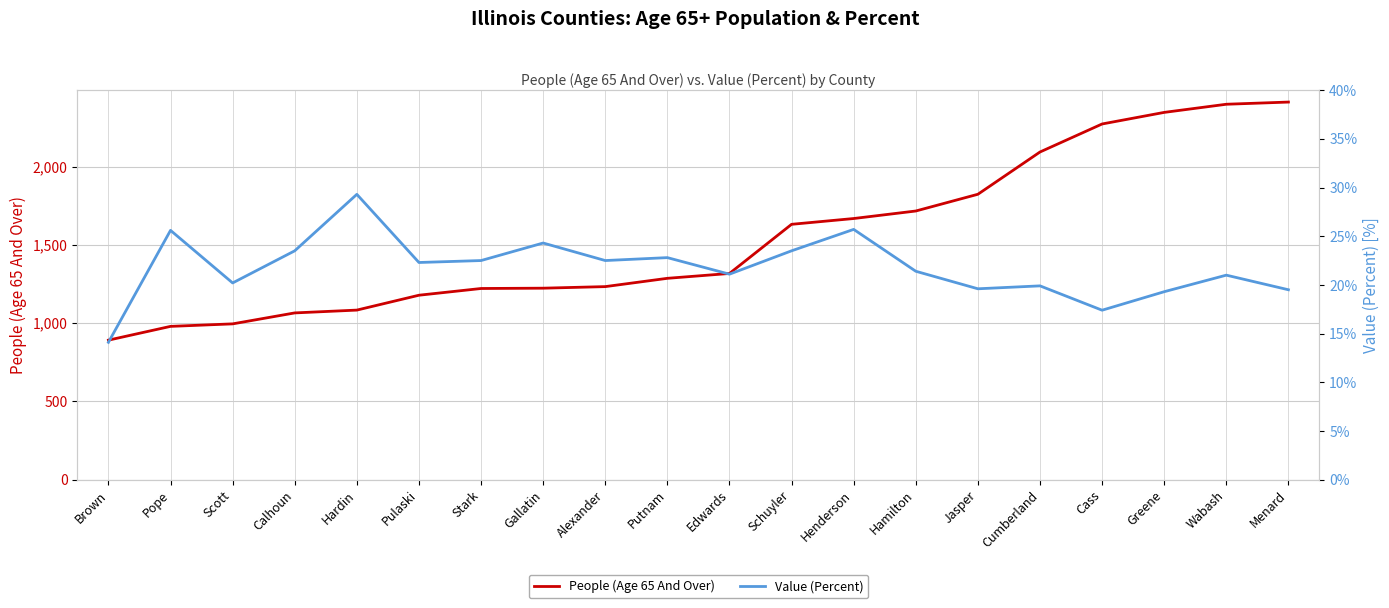

Reading right to left, list all the values displayed in this chart.

People (Age 65 And Over): Menard=2412.0	Wabash=2398.0	Greene=2346.0	Cass=2272.0	Cumberland=2093.0	Jasper=1823.0	Hamilton=1716.0	Henderson=1668.0	Schuyler=1631.0	Edwards=1317.0	Putnam=1286.0	Alexander=1233.0	Gallatin=1223.0	Stark=1221.0	Pulaski=1178.0	Hardin=1083.0	Calhoun=1065.0	Scott=995.0	Pope=979.0	Brown=891.0
Value (Percent): Menard=19.5	Wabash=21.0	Greene=19.3	Cass=17.4	Cumberland=19.9	Jasper=19.6	Hamilton=21.4	Henderson=25.7	Schuyler=23.5	Edwards=21.1	Putnam=22.8	Alexander=22.5	Gallatin=24.3	Stark=22.5	Pulaski=22.3	Hardin=29.3	Calhoun=23.5	Scott=20.2	Pope=25.6	Brown=14.1